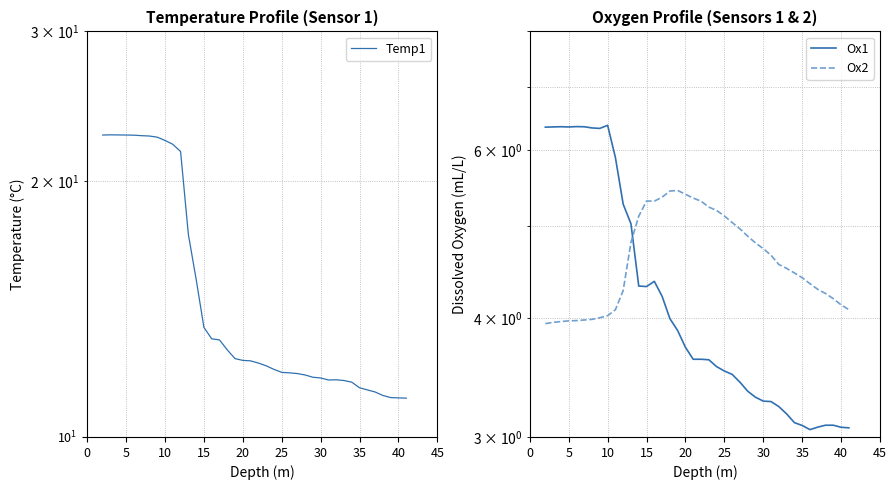

At which category is the sum across all series the highest?

10